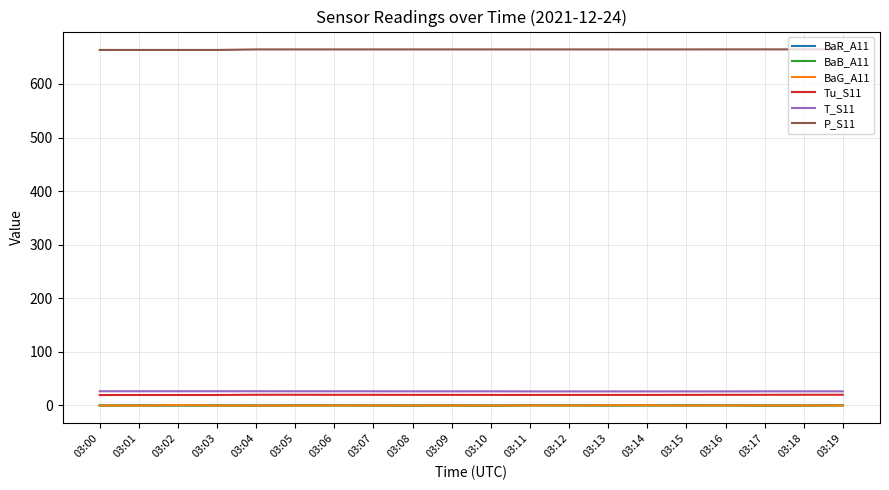

Is the value of T_S11 at 03:05 greater than the value of Tu_S11 at 03:09?

Yes